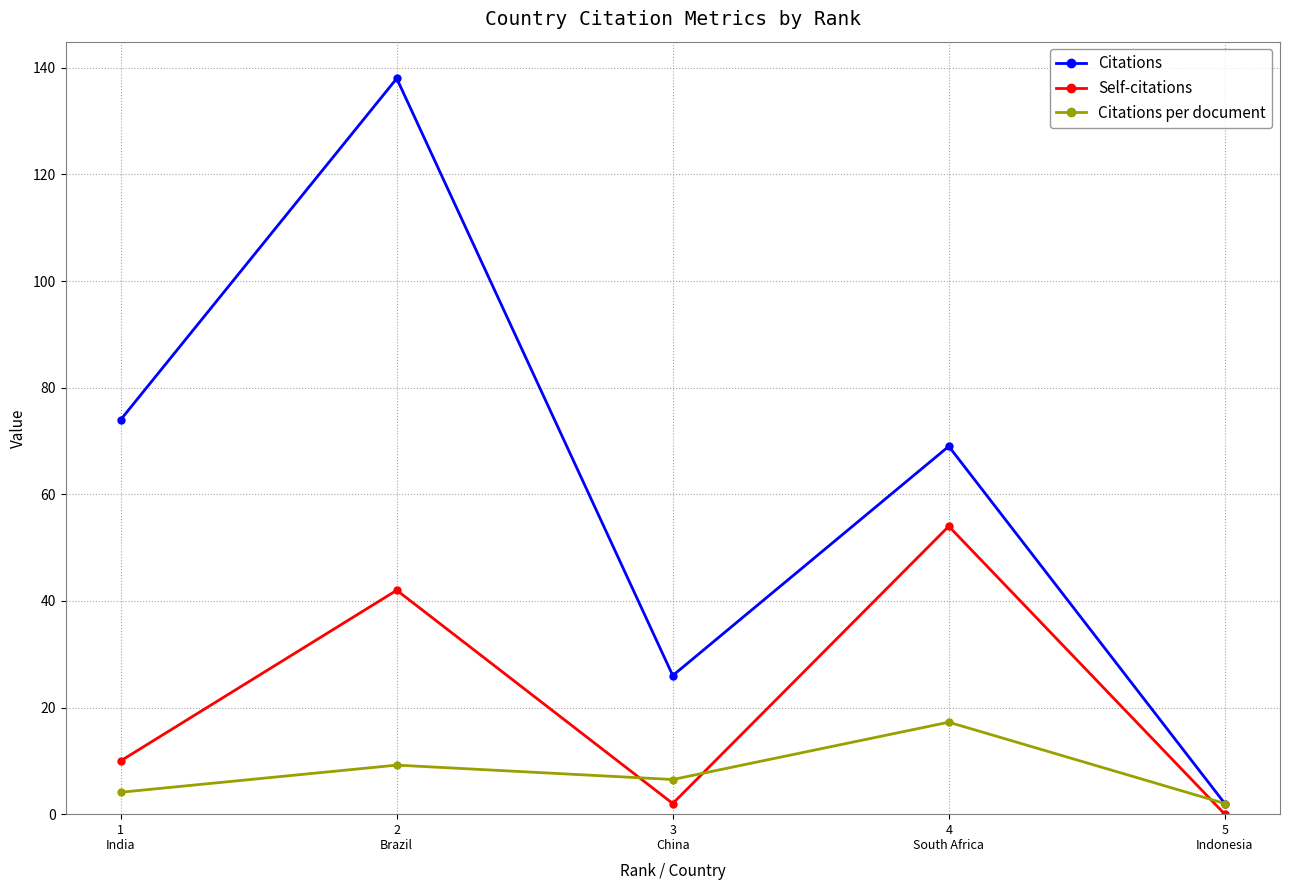

What is the value of the Self-citations point at the 1st from the left?

10.0